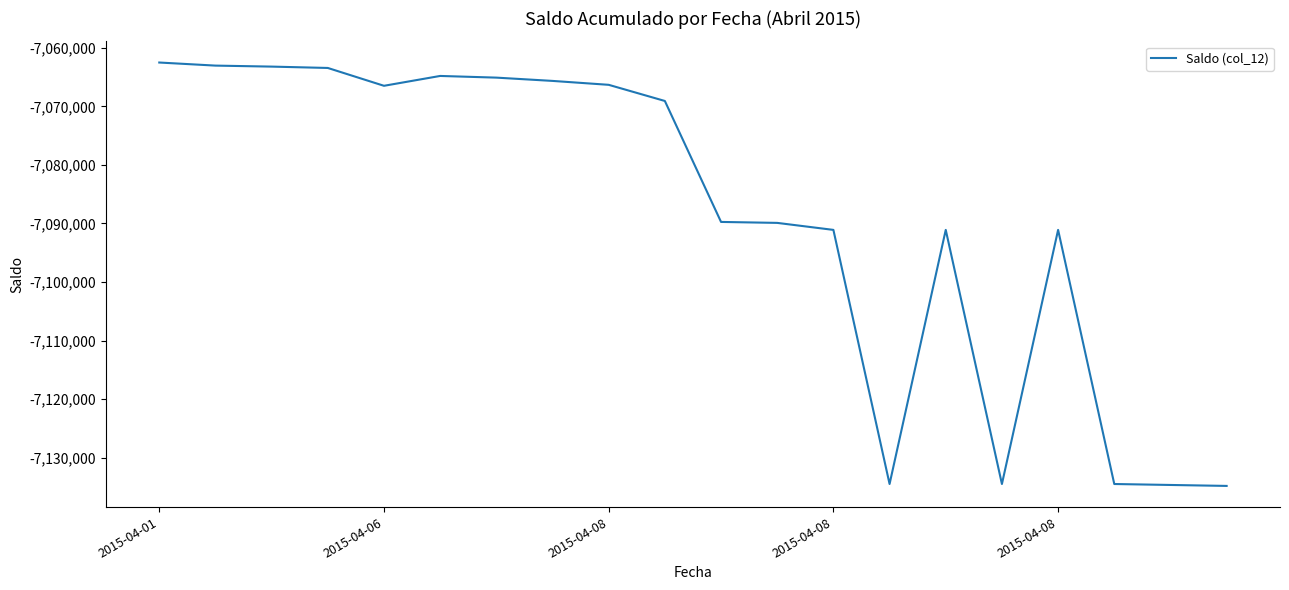

True or false: there are more than 0 points higher than both neighbors.

True